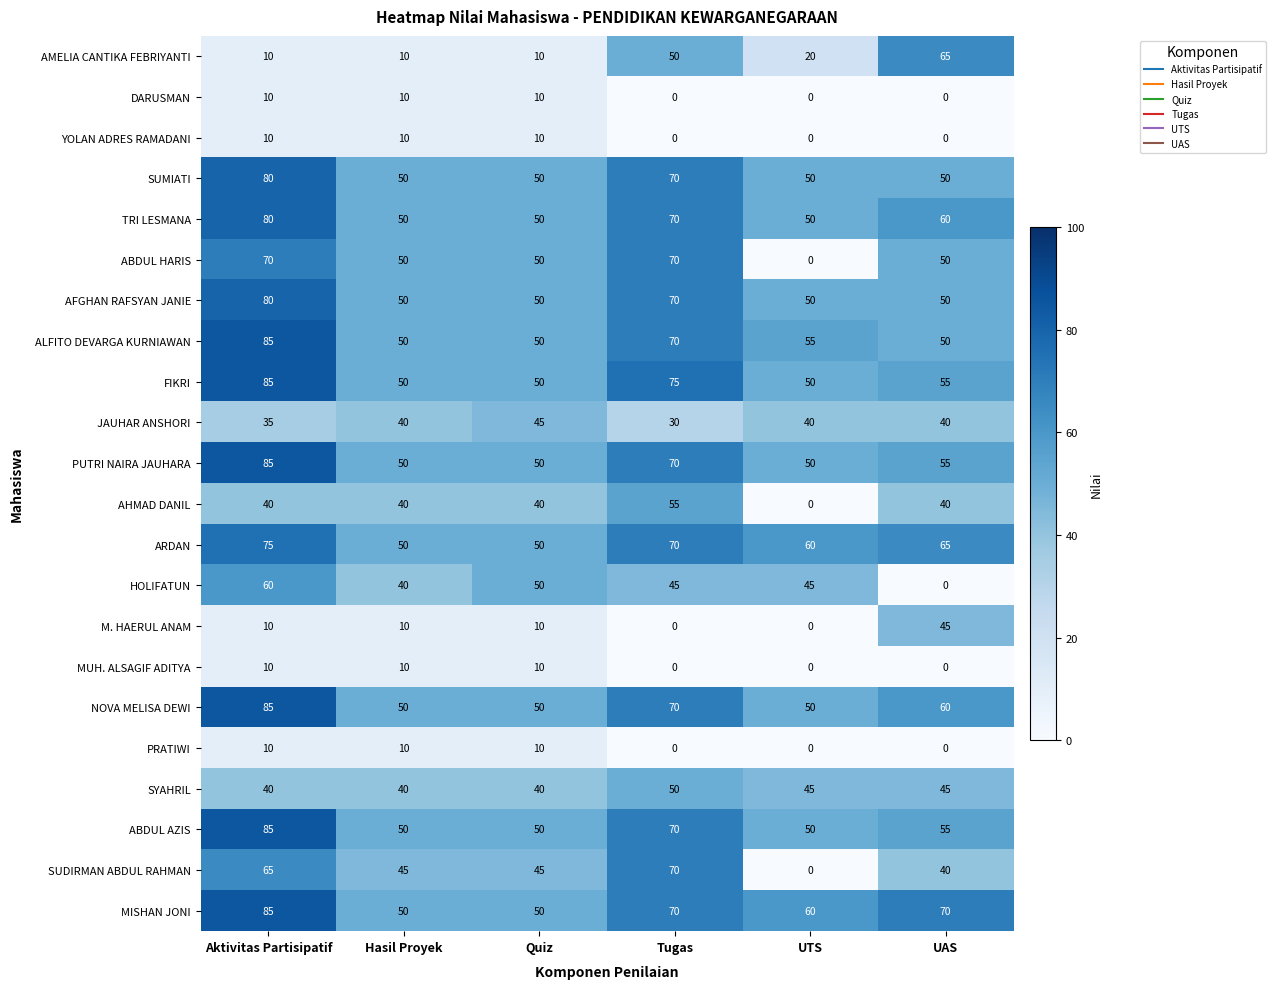

The PUTRI NAIRA JAUHARA series shows 80 at Hasil Proyek. True or false?

False